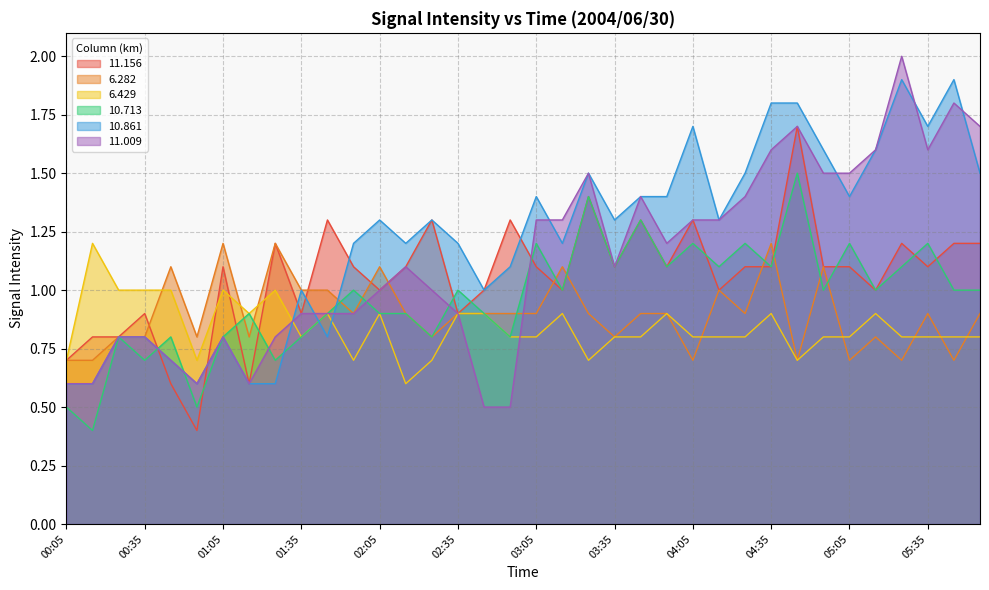

Reading left to right, list all the values displayed in this chart.

11.156: 00:05=0.7	00:15=0.8	00:25=0.8	00:35=0.9	00:45=0.6	00:55=0.4	01:05=1.1	01:15=0.6	01:25=1.2	01:35=0.9	01:45=1.3	01:55=1.1	02:05=1.0	02:15=1.1	02:25=1.3	02:35=0.9	02:45=1.0	02:55=1.3	03:05=1.1	03:15=1.0	03:25=1.4	03:35=1.1	03:45=1.3	03:55=1.1	04:05=1.3	04:15=1.0	04:25=1.1	04:35=1.1	04:45=1.7	04:55=1.1	05:05=1.1	05:15=1.0	05:25=1.2	05:35=1.1	05:45=1.2	05:55=1.2
6.282: 00:05=0.7	00:15=0.7	00:25=0.8	00:35=0.8	00:45=1.1	00:55=0.8	01:05=1.2	01:15=0.8	01:25=1.2	01:35=1.0	01:45=1.0	01:55=0.9	02:05=1.1	02:15=0.9	02:25=0.8	02:35=0.9	02:45=0.9	02:55=0.9	03:05=0.9	03:15=1.1	03:25=0.9	03:35=0.8	03:45=0.9	03:55=0.9	04:05=0.7	04:15=1.0	04:25=0.9	04:35=1.2	04:45=0.7	04:55=1.1	05:05=0.7	05:15=0.8	05:25=0.7	05:35=0.9	05:45=0.7	05:55=0.9
6.429: 00:05=0.7	00:15=1.2	00:25=1.0	00:35=1.0	00:45=1.0	00:55=0.7	01:05=1.0	01:15=0.9	01:25=1.0	01:35=0.8	01:45=0.9	01:55=0.7	02:05=0.9	02:15=0.6	02:25=0.7	02:35=0.9	02:45=0.9	02:55=0.8	03:05=0.8	03:15=0.9	03:25=0.7	03:35=0.8	03:45=0.8	03:55=0.9	04:05=0.8	04:15=0.8	04:25=0.8	04:35=0.9	04:45=0.7	04:55=0.8	05:05=0.8	05:15=0.9	05:25=0.8	05:35=0.8	05:45=0.8	05:55=0.8
10.713: 00:05=0.5	00:15=0.4	00:25=0.8	00:35=0.7	00:45=0.8	00:55=0.5	01:05=0.8	01:15=0.9	01:25=0.7	01:35=0.8	01:45=0.9	01:55=1.0	02:05=0.9	02:15=0.9	02:25=0.8	02:35=1.0	02:45=0.9	02:55=0.8	03:05=1.2	03:15=1.0	03:25=1.4	03:35=1.1	03:45=1.3	03:55=1.1	04:05=1.2	04:15=1.1	04:25=1.2	04:35=1.1	04:45=1.5	04:55=1.0	05:05=1.2	05:15=1.0	05:25=1.1	05:35=1.2	05:45=1.0	05:55=1.0
10.861: 00:05=0.6	00:15=0.6	00:25=0.8	00:35=0.8	00:45=0.7	00:55=0.6	01:05=0.8	01:15=0.6	01:25=0.6	01:35=1.0	01:45=0.8	01:55=1.2	02:05=1.3	02:15=1.2	02:25=1.3	02:35=1.2	02:45=1.0	02:55=1.1	03:05=1.4	03:15=1.2	03:25=1.5	03:35=1.3	03:45=1.4	03:55=1.4	04:05=1.7	04:15=1.3	04:25=1.5	04:35=1.8	04:45=1.8	04:55=1.6	05:05=1.4	05:15=1.6	05:25=1.9	05:35=1.7	05:45=1.9	05:55=1.5
11.009: 00:05=0.6	00:15=0.6	00:25=0.8	00:35=0.8	00:45=0.7	00:55=0.6	01:05=0.8	01:15=0.6	01:25=0.8	01:35=0.9	01:45=0.9	01:55=0.9	02:05=1.0	02:15=1.1	02:25=1.0	02:35=0.9	02:45=0.5	02:55=0.5	03:05=1.3	03:15=1.3	03:25=1.5	03:35=1.1	03:45=1.4	03:55=1.2	04:05=1.3	04:15=1.3	04:25=1.4	04:35=1.6	04:45=1.7	04:55=1.5	05:05=1.5	05:15=1.6	05:25=2.0	05:35=1.6	05:45=1.8	05:55=1.7